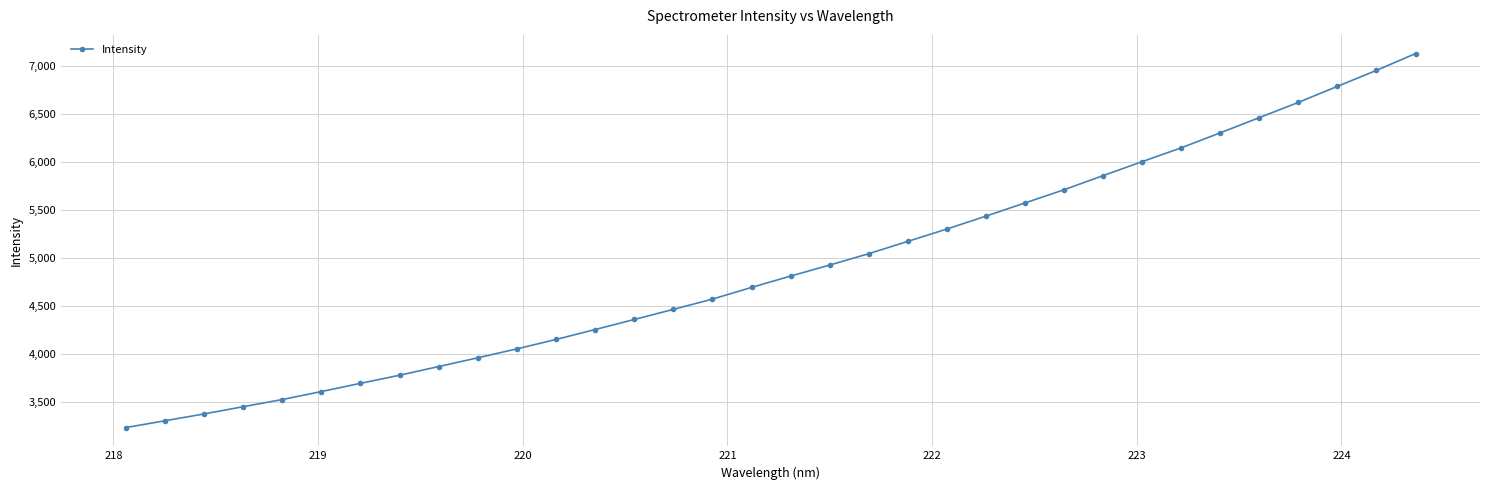

What is the difference between the maximum and minimum values?

3891.2